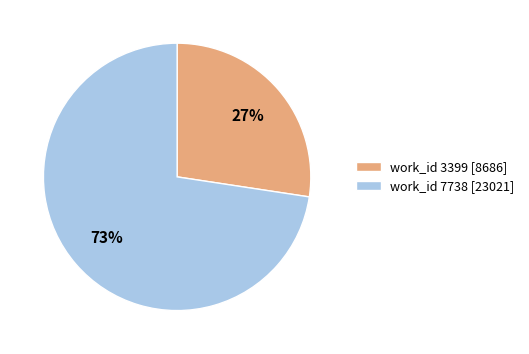

To the nearest percent, what is the average slice percentage?

50%